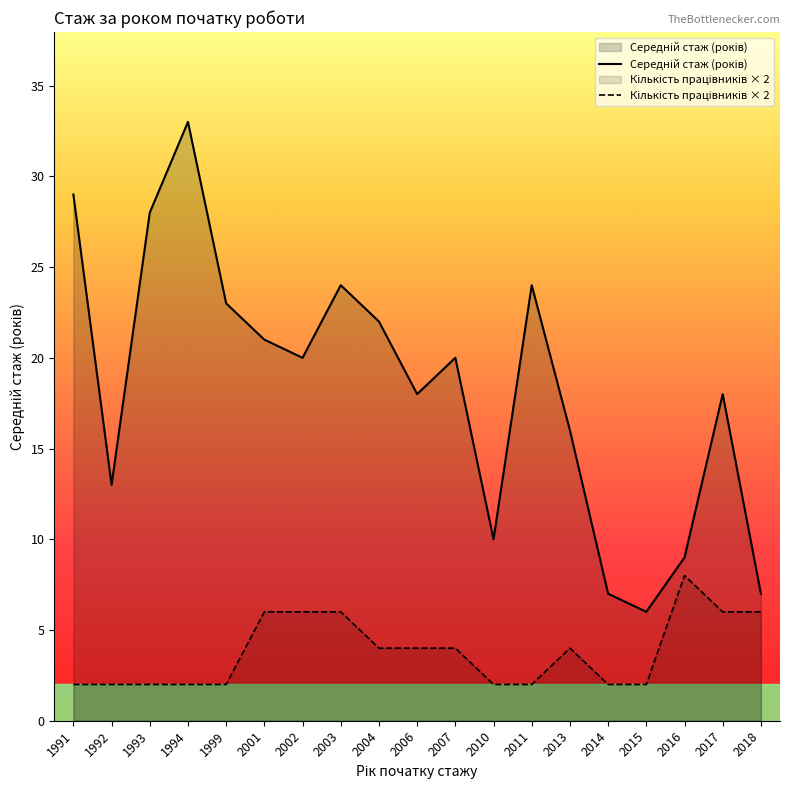

At which category is the sum across all series the highest?

1994